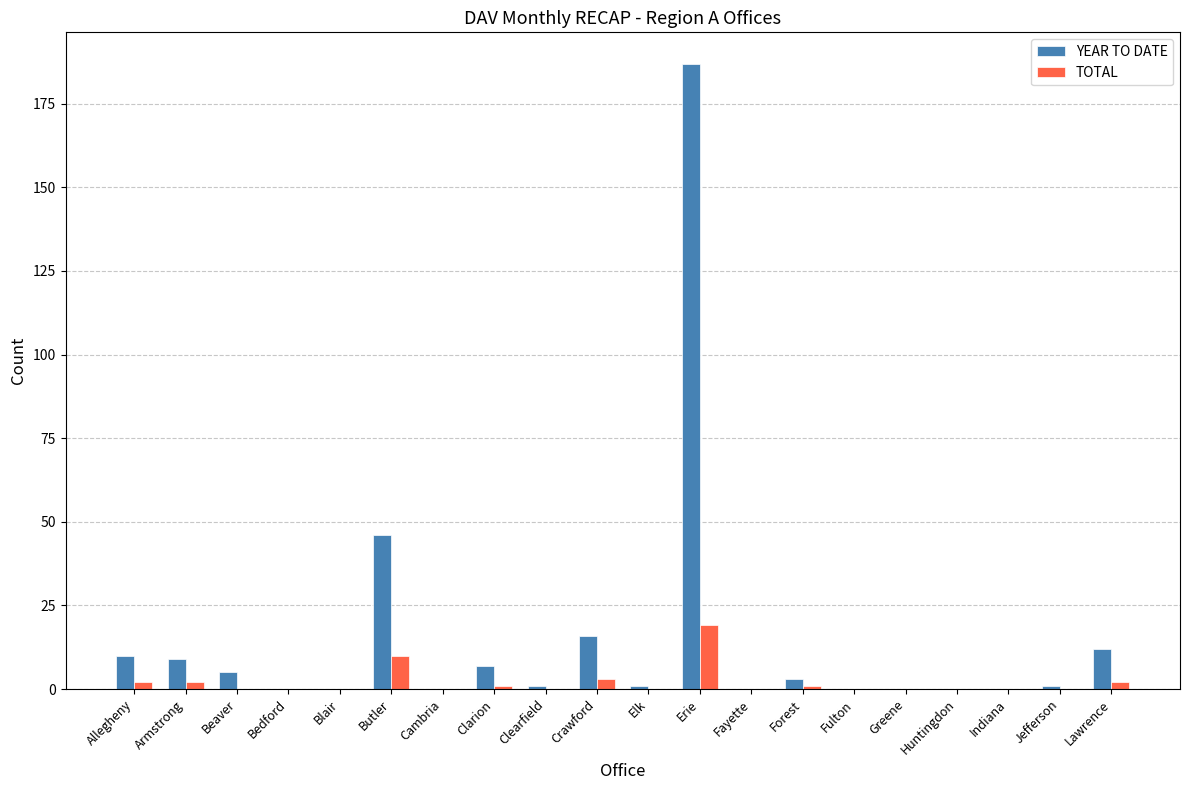

At which label is YEAR TO DATE closest to 93?

Butler